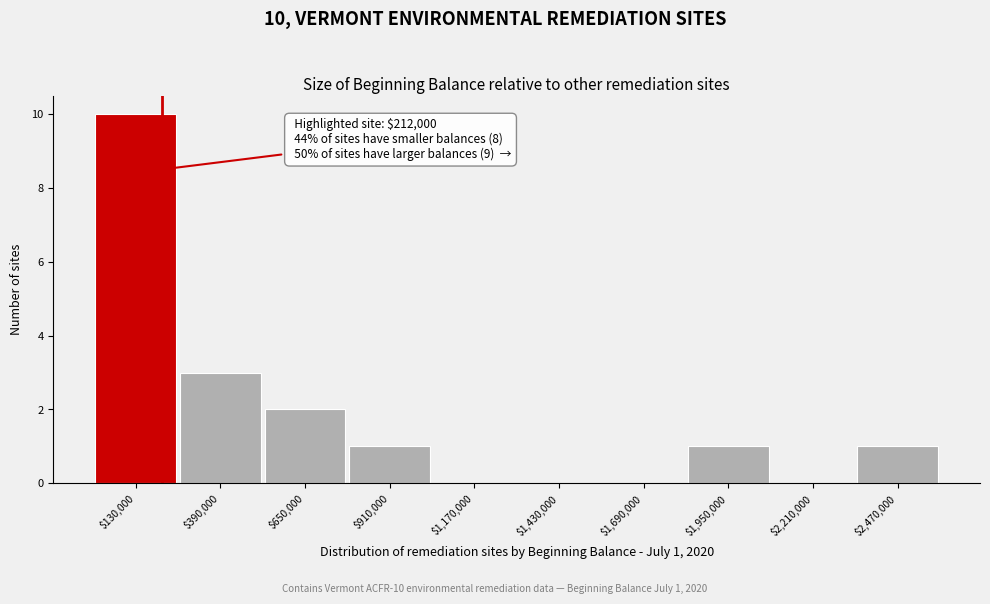

Over which range of the x-axis is the bar tallest?

0 to 260000